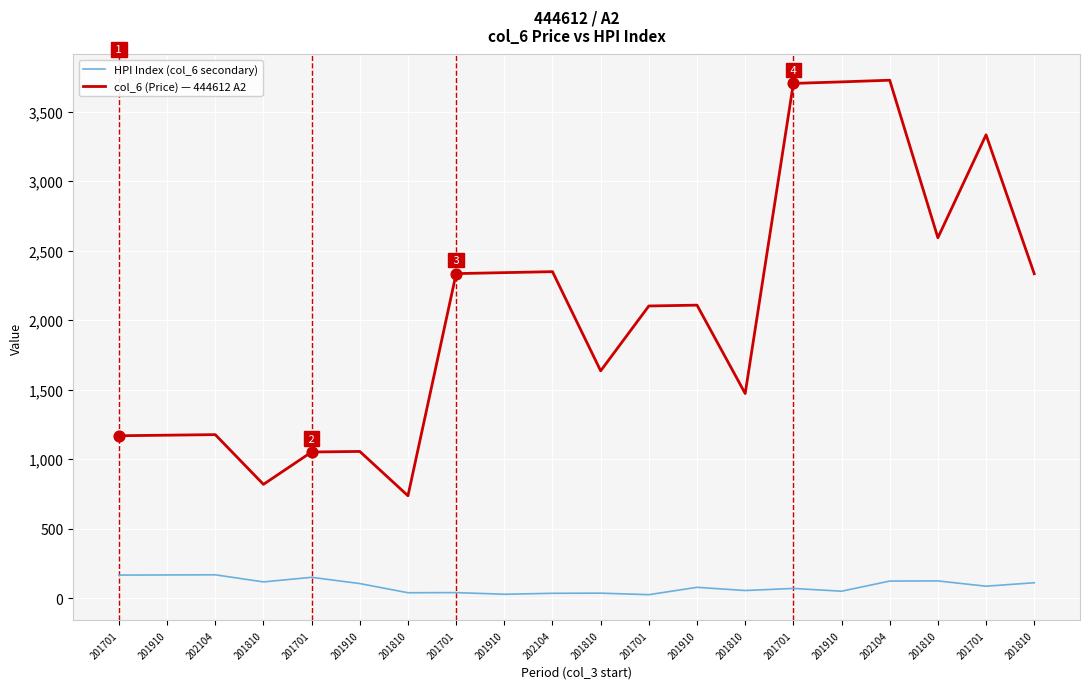

What is the total value across all series at 201701?

1333